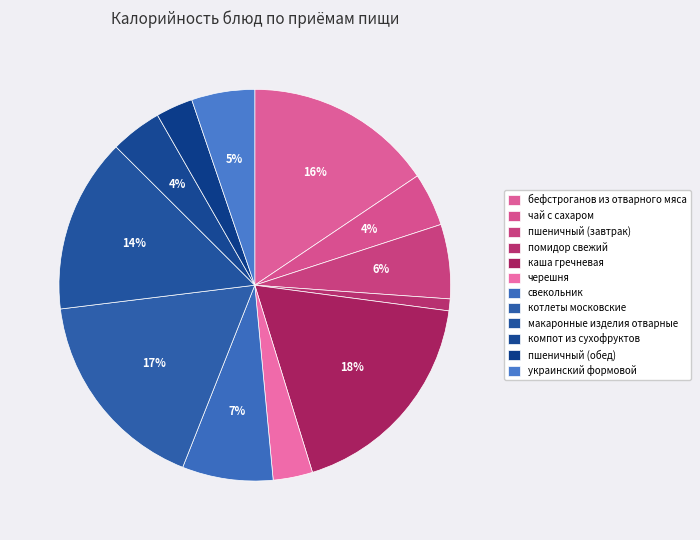

How many slices are in this pie chart?

12